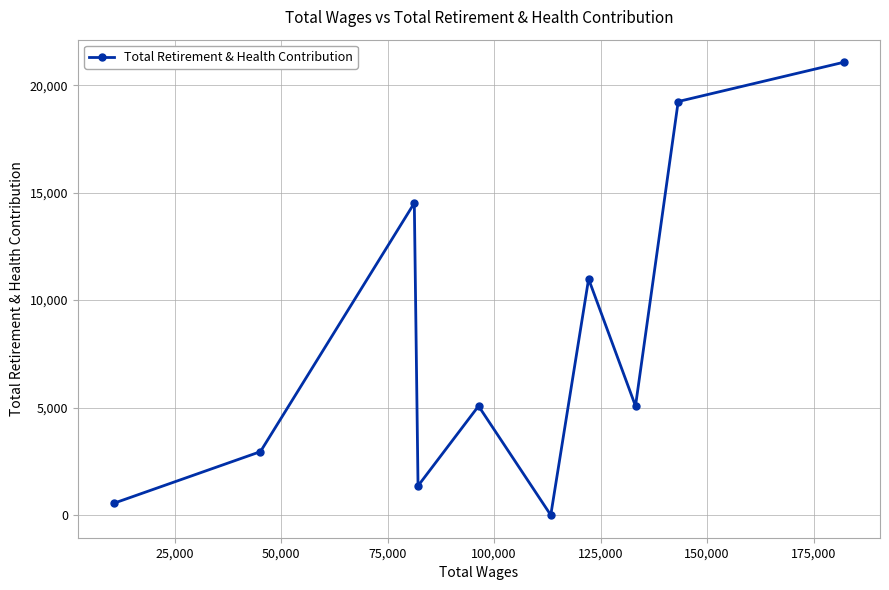

How many points are lower than both their immediate neighbors (excluding endpoints)?

3